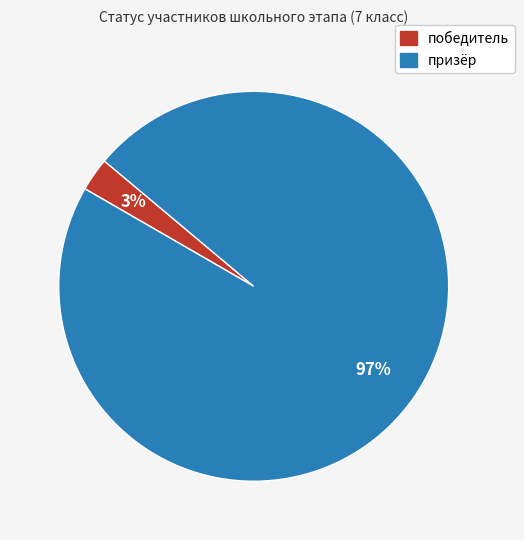

To the nearest percent, what percentage of the pie is победитель?

3%